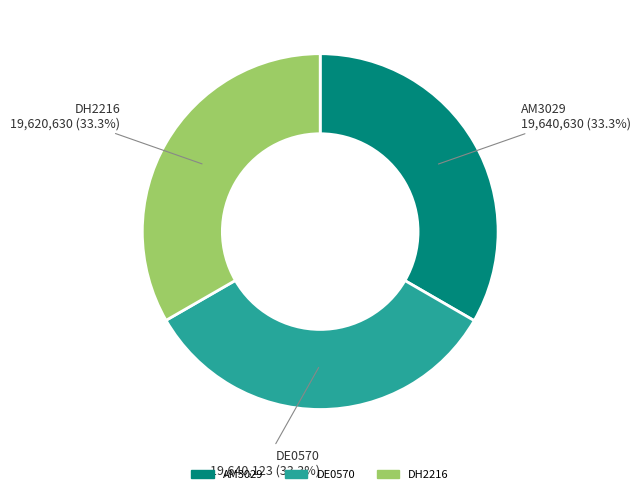

Does DE0570 account for over 50% of the chart?

No